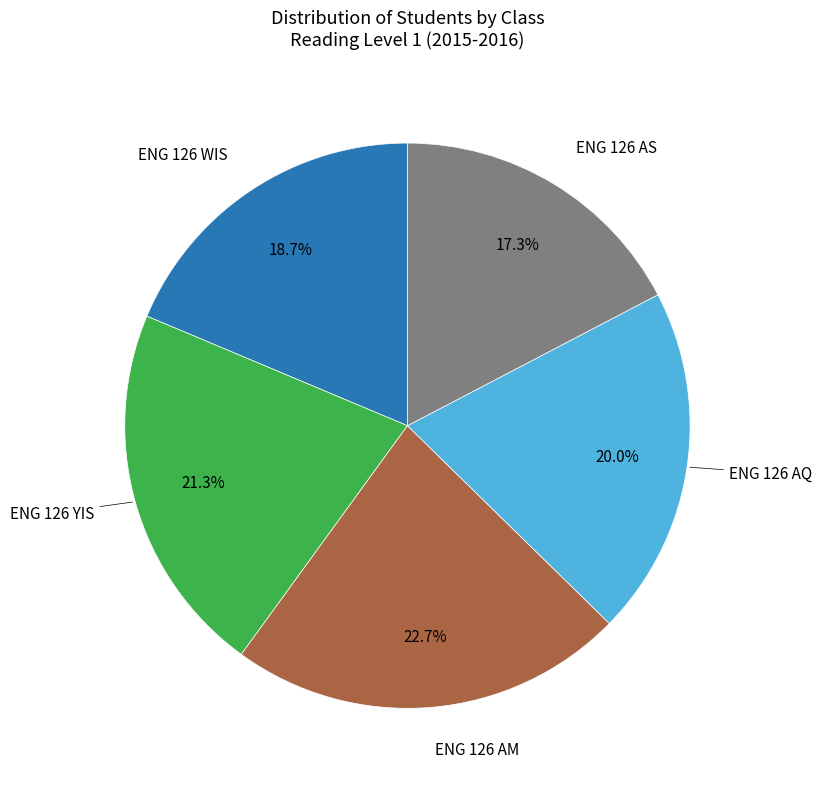

Count the number of slices in the pie.

5